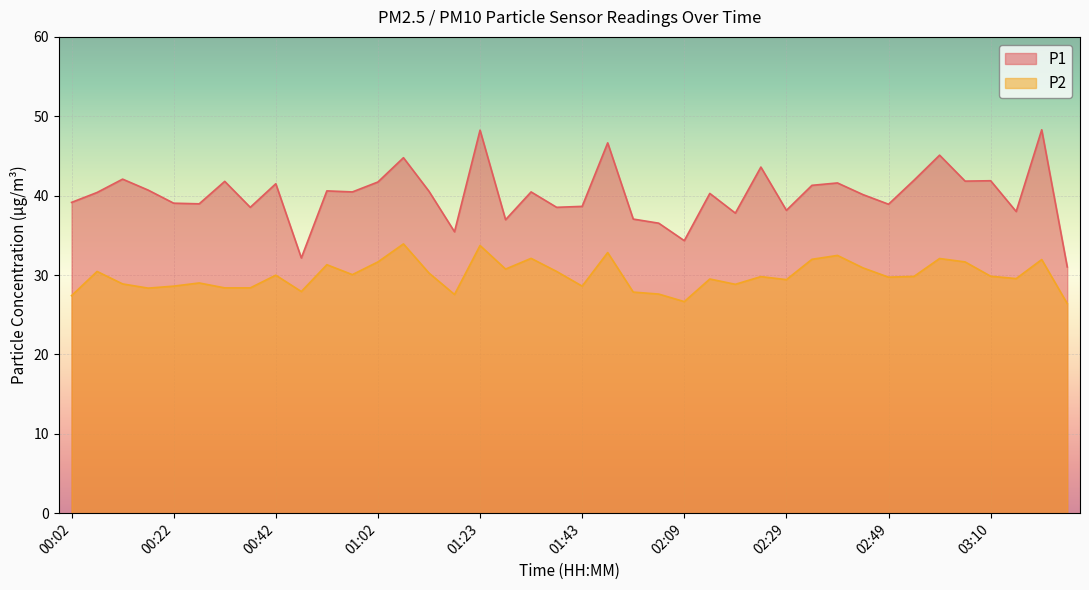

The value of P2 at 00:57 is 42.8. True or false?

False